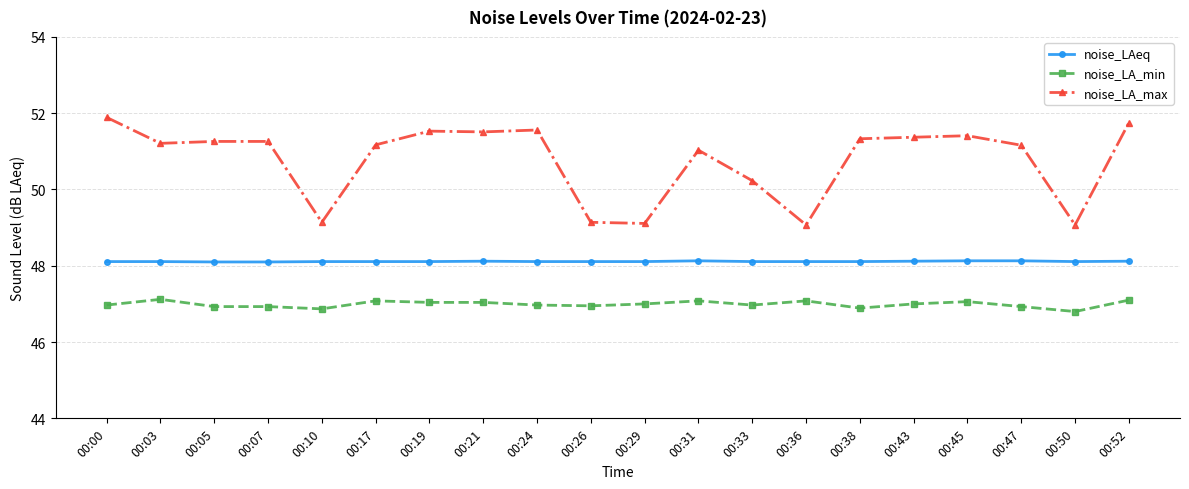

What is the difference between the noise_LA_min values at 00:26 and 00:03?

0.2